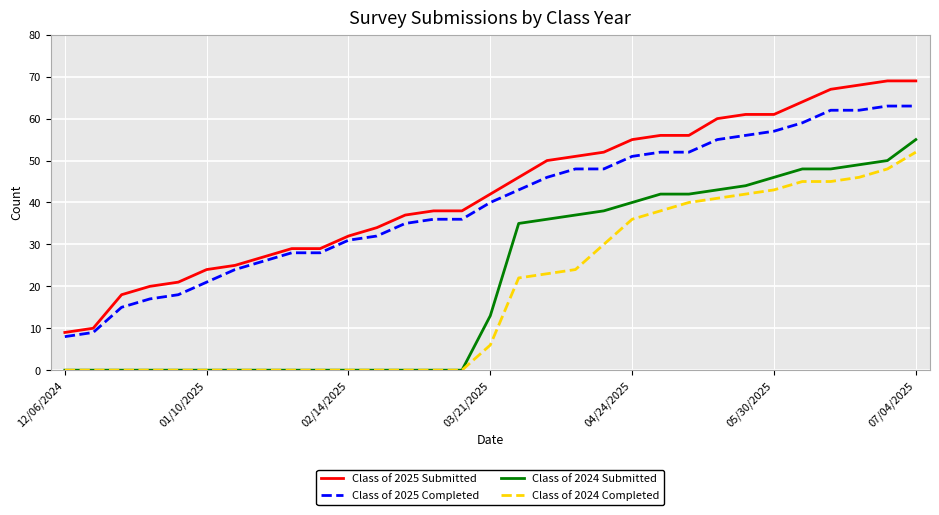

True or false: Class of 2024 Submitted and Class of 2025 Submitted cross at least once.

False